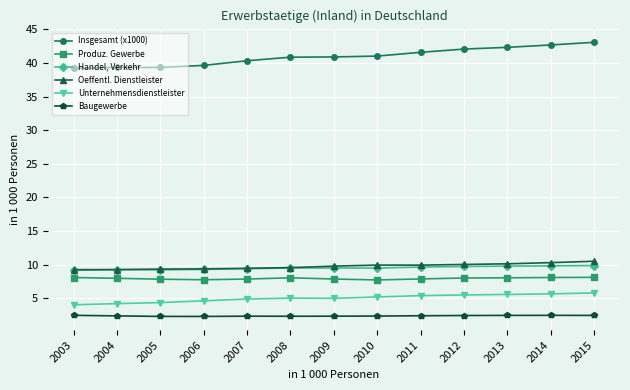

Count the number of data series in this chart.

6